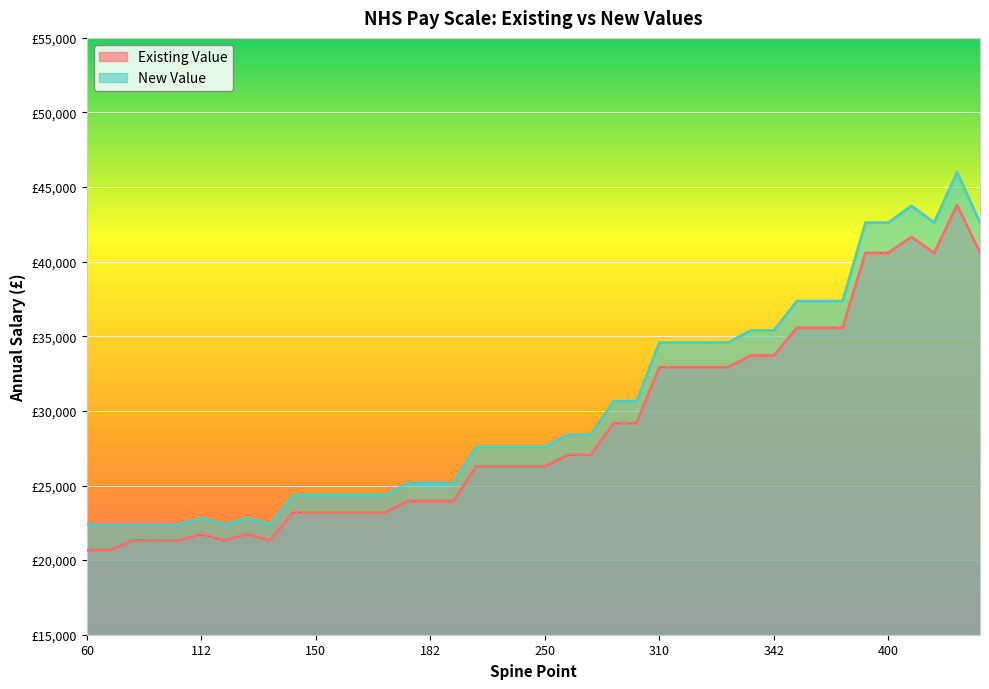

Count the number of data series in this chart.

2